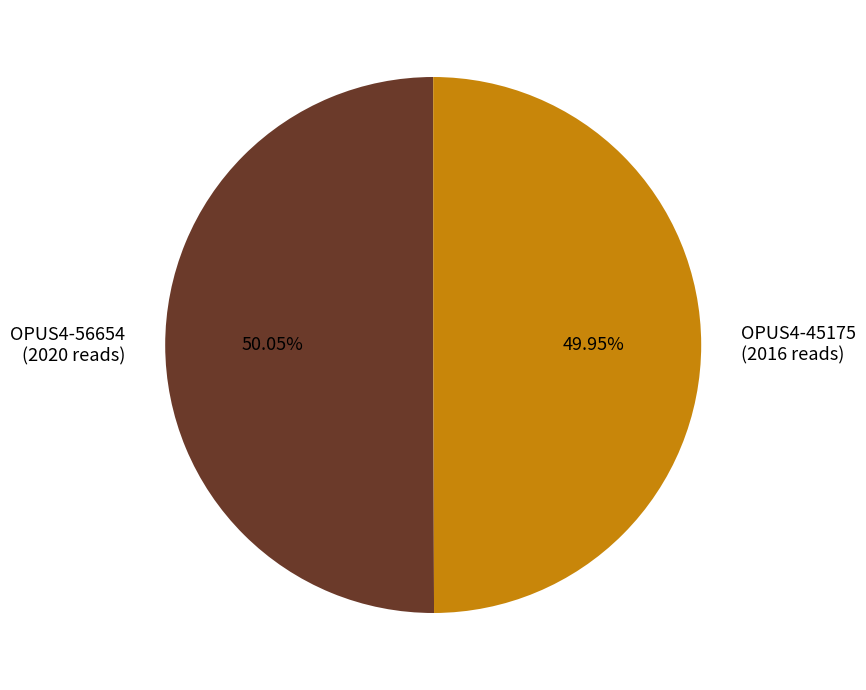

Does any single category account for the majority?

Yes